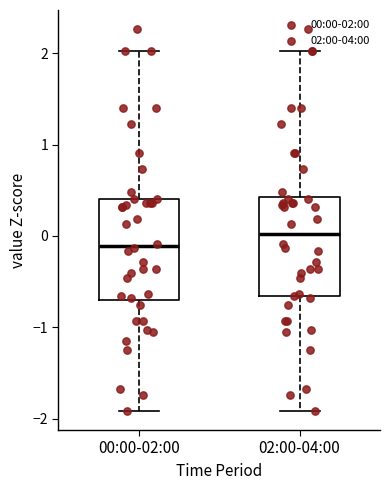

Reading left to right, transcribe this box plot: for each box, give where its median line is, the range the box spans, and where its two whiskers end, as read against the y-axis. The values are not printed on the chart, so give them approximately, as read against the axis.

00:00-02:00: median -0.1, box -0.7 to 0.4, whiskers -1.9 to 2.0
02:00-04:00: median 0.0, box -0.7 to 0.4, whiskers -1.9 to 2.0